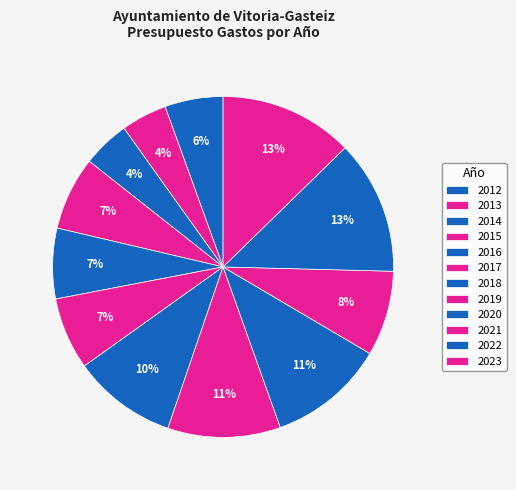

What is the change in value from 2015 to 2023?

+1388235.5